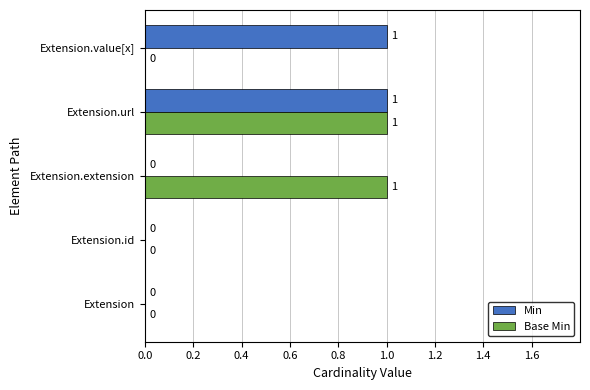

Between Extension.url and Extension.value[x], which series saw the biggest shift?

Base Min